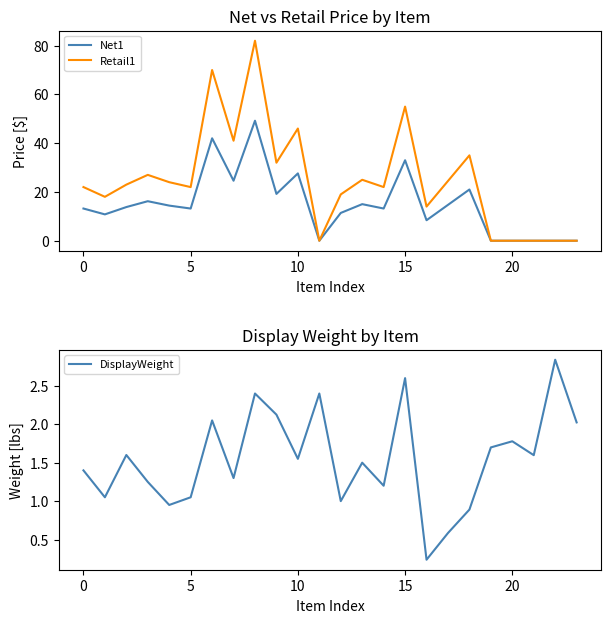

Which has a higher value, 10 or 7?

10